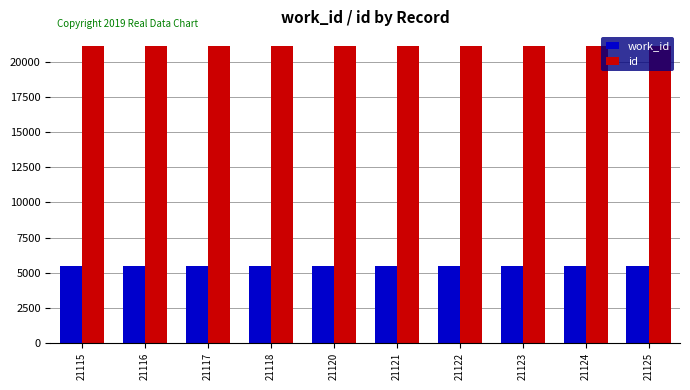

What is the difference between the id values at 21118 and 21125?

7